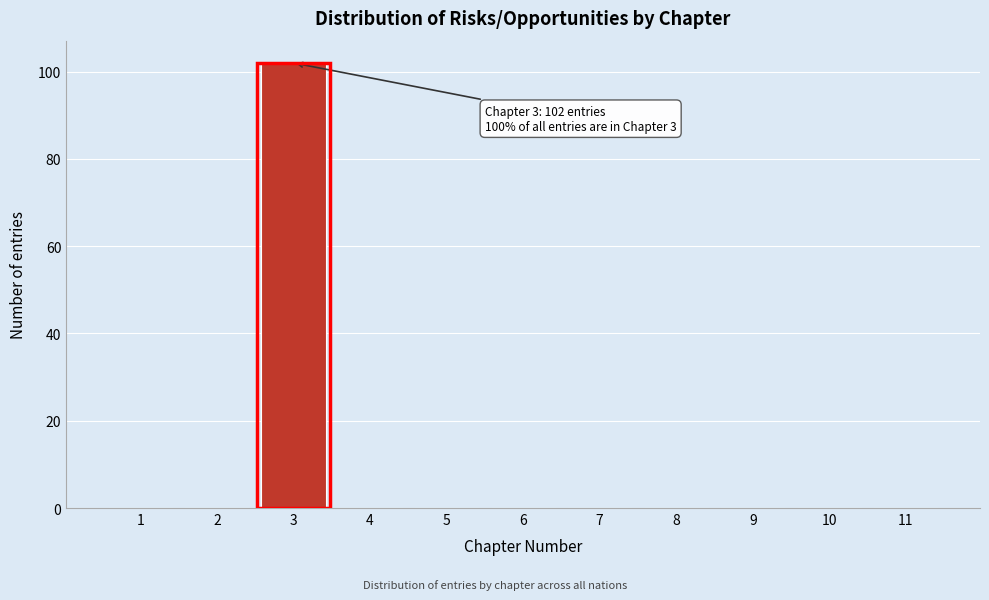

Reading right to left, transcribe all the data shown in this chart.

11=0	10=0	9=0	8=0	7=0	6=0	5=0	4=0	3=102	2=0	1=0